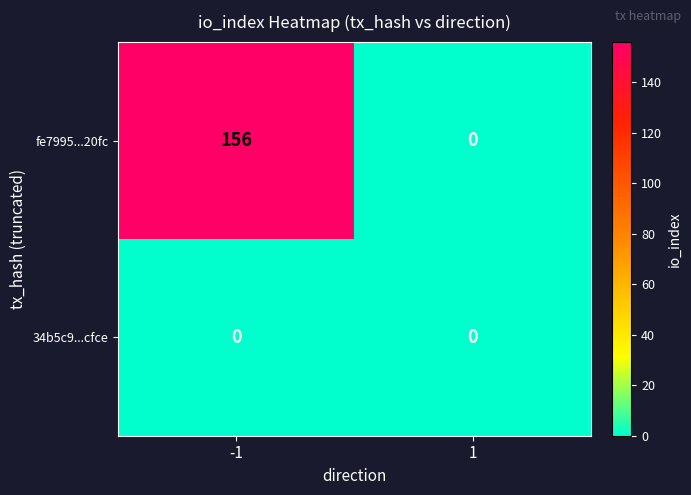

Rank the series by their average value, from highest to lowest.

fe7995...20fc, 34b5c9...cfce